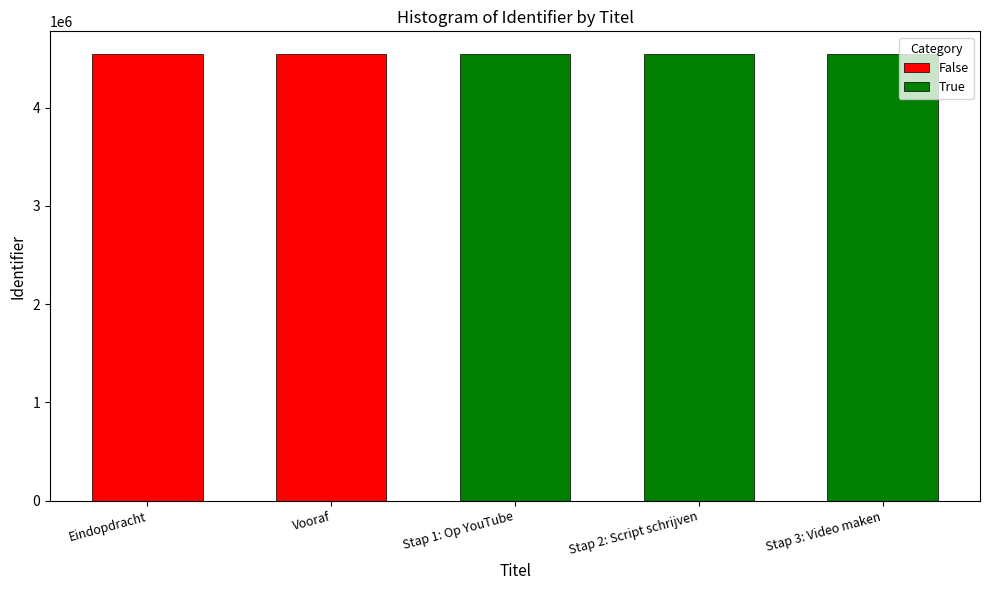

Rank the categories by value from lowest to highest.

Eindopdracht, Vooraf, Stap 1: Op YouTube, Stap 2: Script schrijven, Stap 3: Video maken